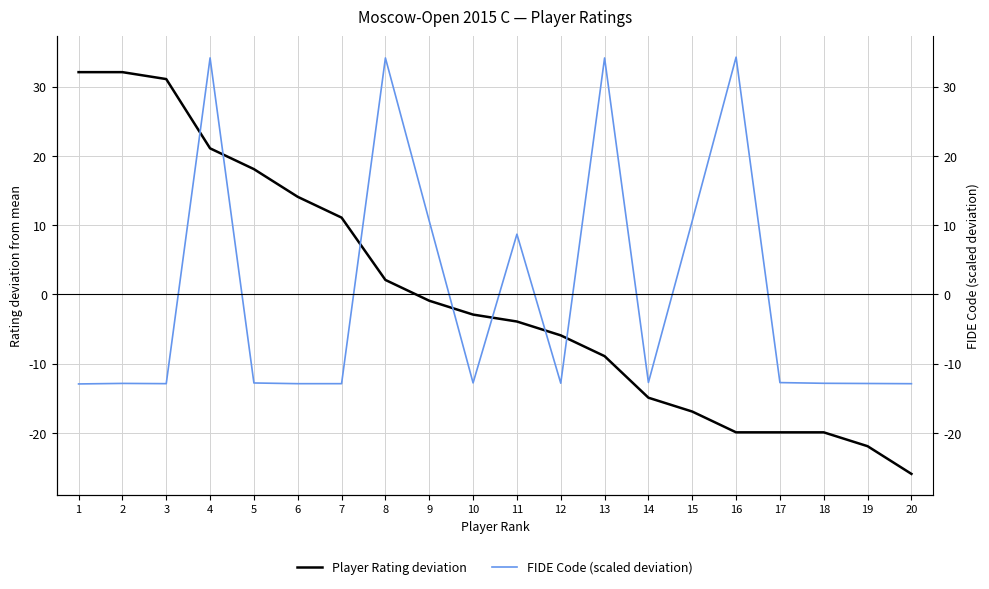

Count the number of data series in this chart.

2